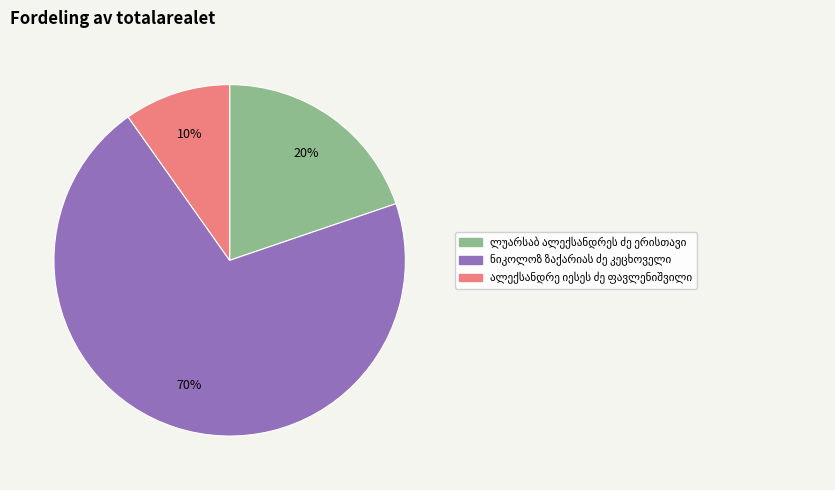

To the nearest percent, what is the average slice percentage?

33%